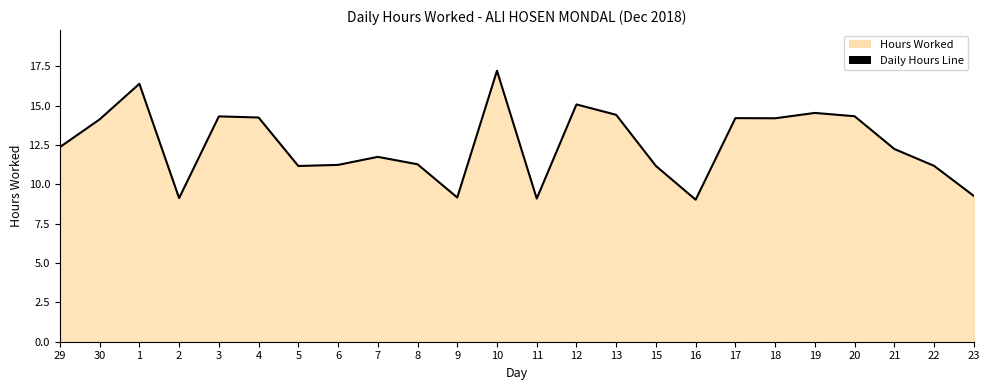

Is it true that the value at 3 is 25.6?

False